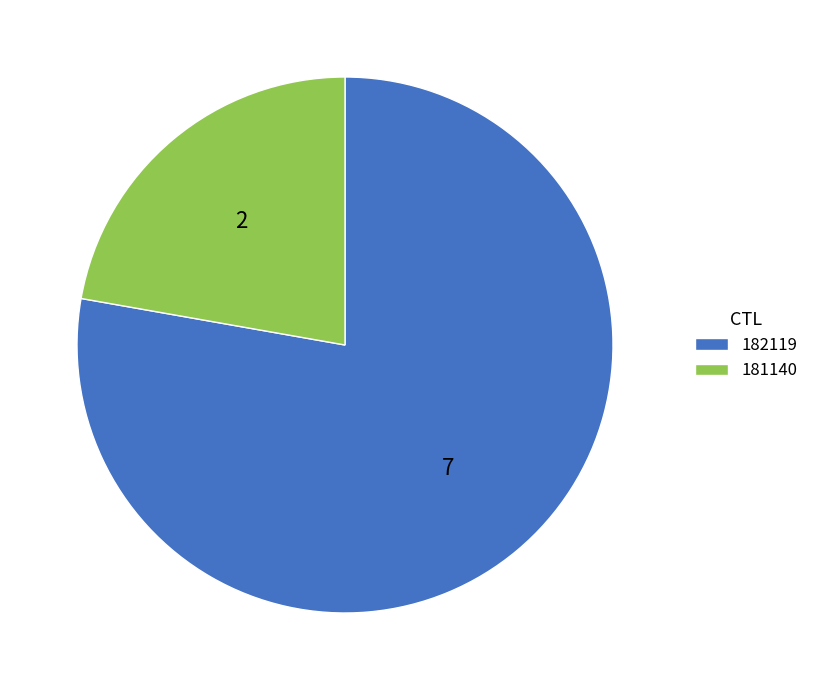

How many slices are in this pie chart?

2